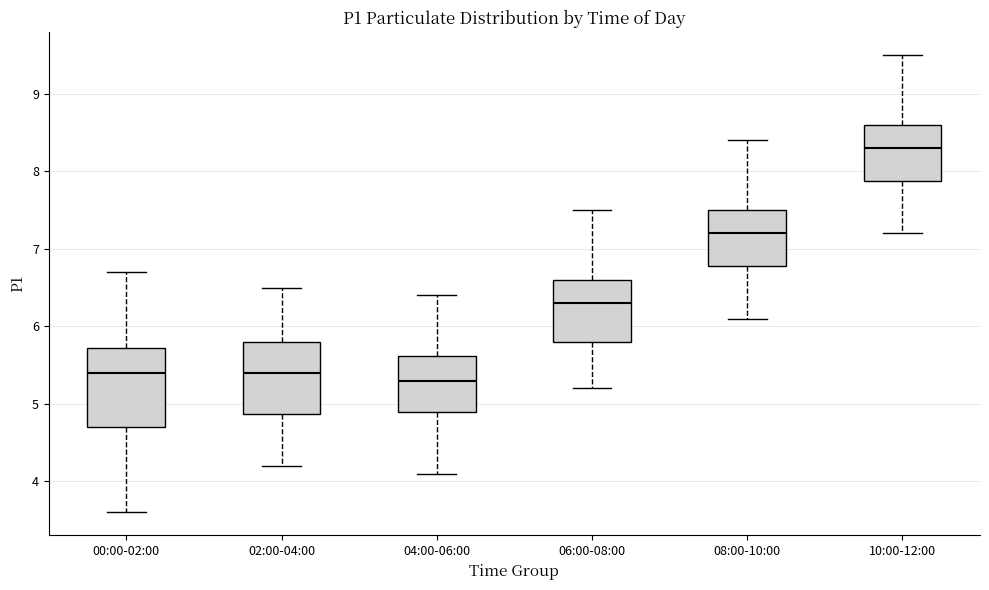

Reading left to right, read every box against the y-axis: the position of its median line, the range the box covers, and the ends of its whiskers. The values are not printed on the chart, so give them approximately, as read against the axis.

00:00-02:00: median 5.4, box 4.7 to 5.7, whiskers 3.6 to 6.7
02:00-04:00: median 5.4, box 4.9 to 5.8, whiskers 4.2 to 6.5
04:00-06:00: median 5.3, box 4.9 to 5.6, whiskers 4.1 to 6.4
06:00-08:00: median 6.3, box 5.8 to 6.6, whiskers 5.2 to 7.5
08:00-10:00: median 7.2, box 6.8 to 7.5, whiskers 6.1 to 8.4
10:00-12:00: median 8.3, box 7.9 to 8.6, whiskers 7.2 to 9.5